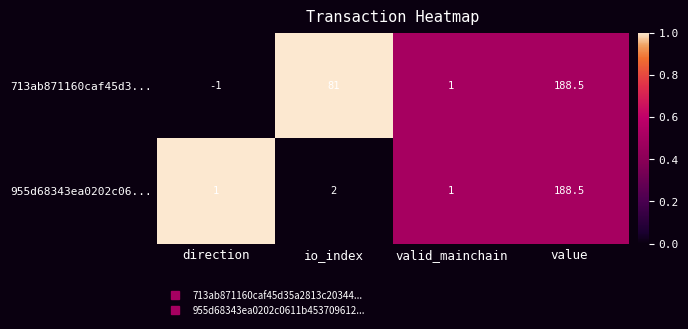

Which series has the largest total across all categories?

713ab871160caf45d3...